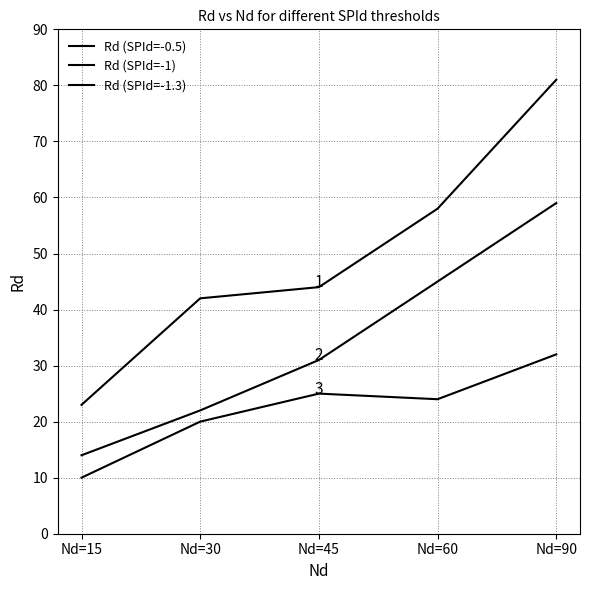

Rank the series by their average value, from lowest to highest.

Rd (SPId=-1.3), Rd (SPId=-1), Rd (SPId=-0.5)